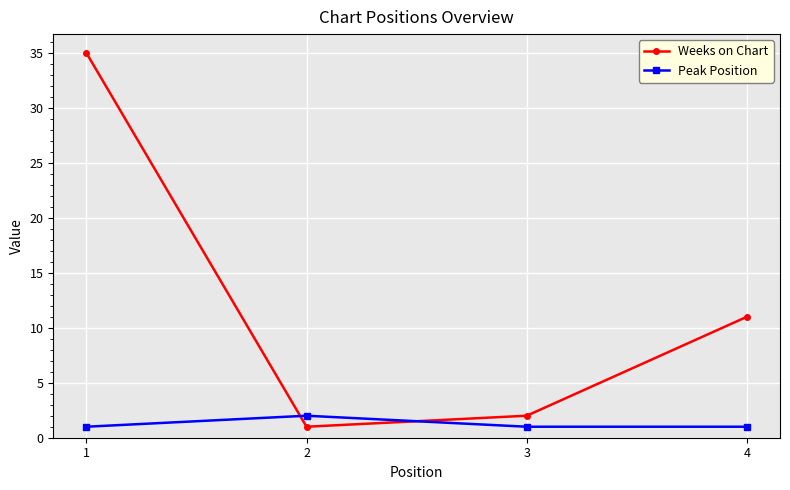

True or false: Peak Position has a value of 1 at 3.

True